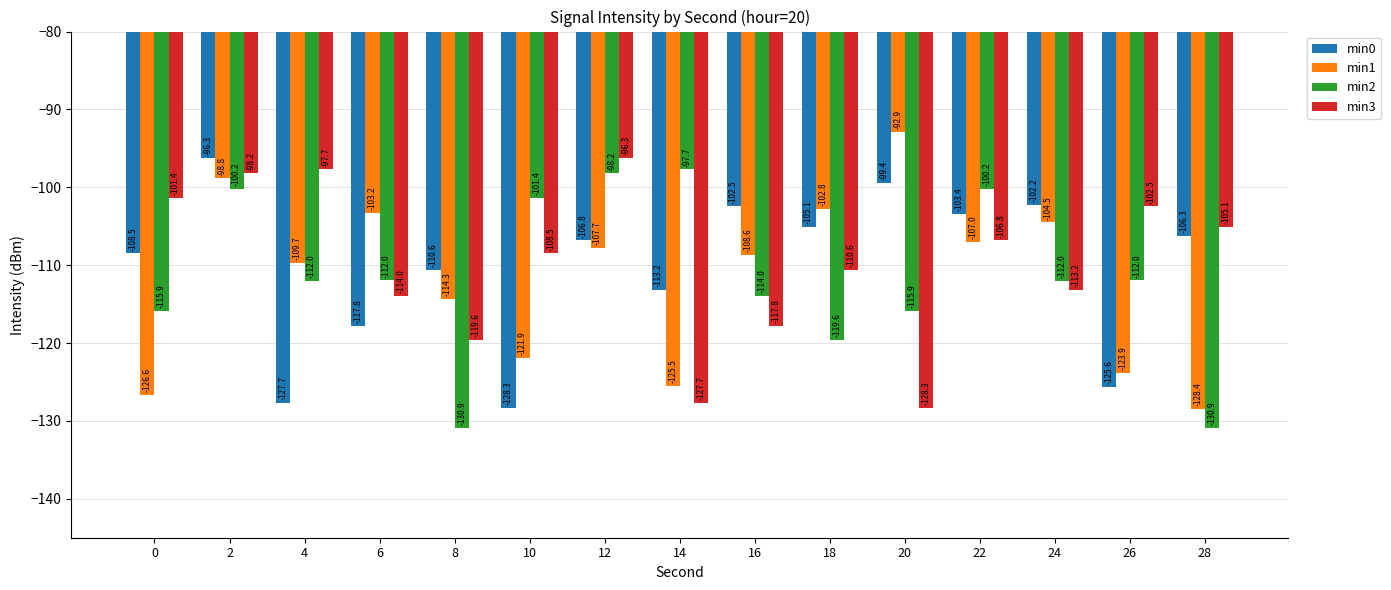

How many bars are there in total?

60